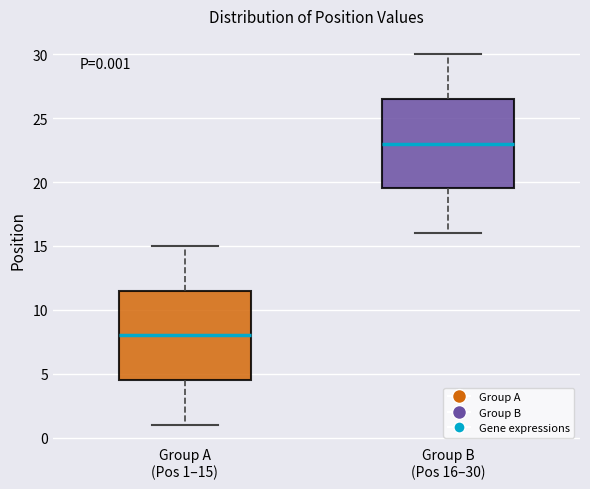

Which box's median line is the lowest?

Group A (Pos 1–15)